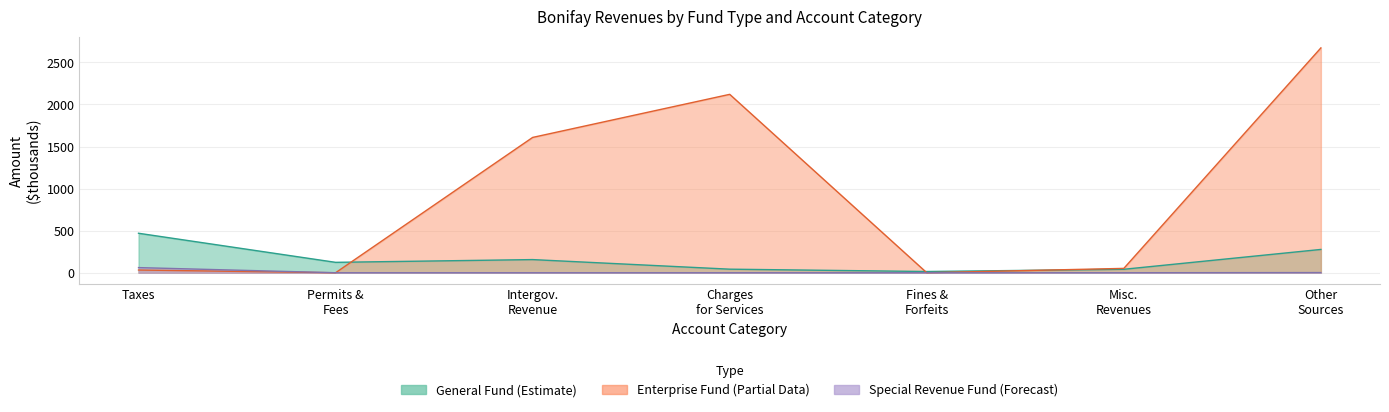

Which category has the highest value in the General series?

Taxes